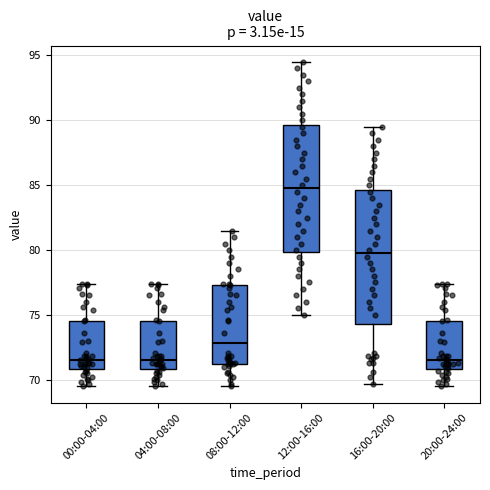

Reading left to right, read every box against the y-axis: the position of its median line, the range the box covers, and the ends of its whiskers. The values are not printed on the chart, so give them approximately, as read against the axis.

00:00-04:00: median 71.5, box 71.0 to 74.5, whiskers 69.5 to 77.5
04:00-08:00: median 71.5, box 71.0 to 74.5, whiskers 69.5 to 77.5
08:00-12:00: median 73.0, box 71.0 to 77.5, whiskers 69.5 to 81.5
12:00-16:00: median 85.0, box 80.0 to 89.5, whiskers 75.0 to 94.5
16:00-20:00: median 80.0, box 74.5 to 84.5, whiskers 69.5 to 89.5
20:00-24:00: median 71.5, box 71.0 to 74.5, whiskers 69.5 to 77.5